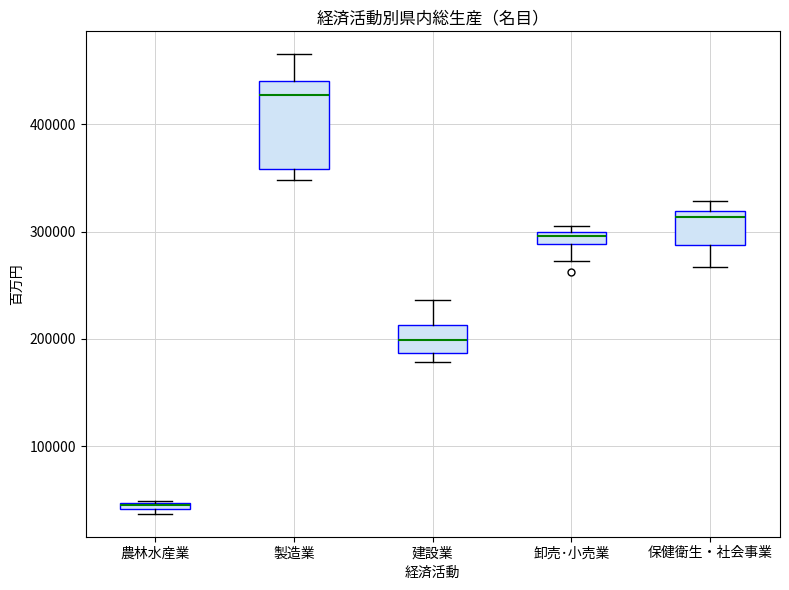

Where does the upper whisker of the box for 製造業 end on the y-axis? The values are not printed on the chart, so give them approximately, as read against the axis.

470000